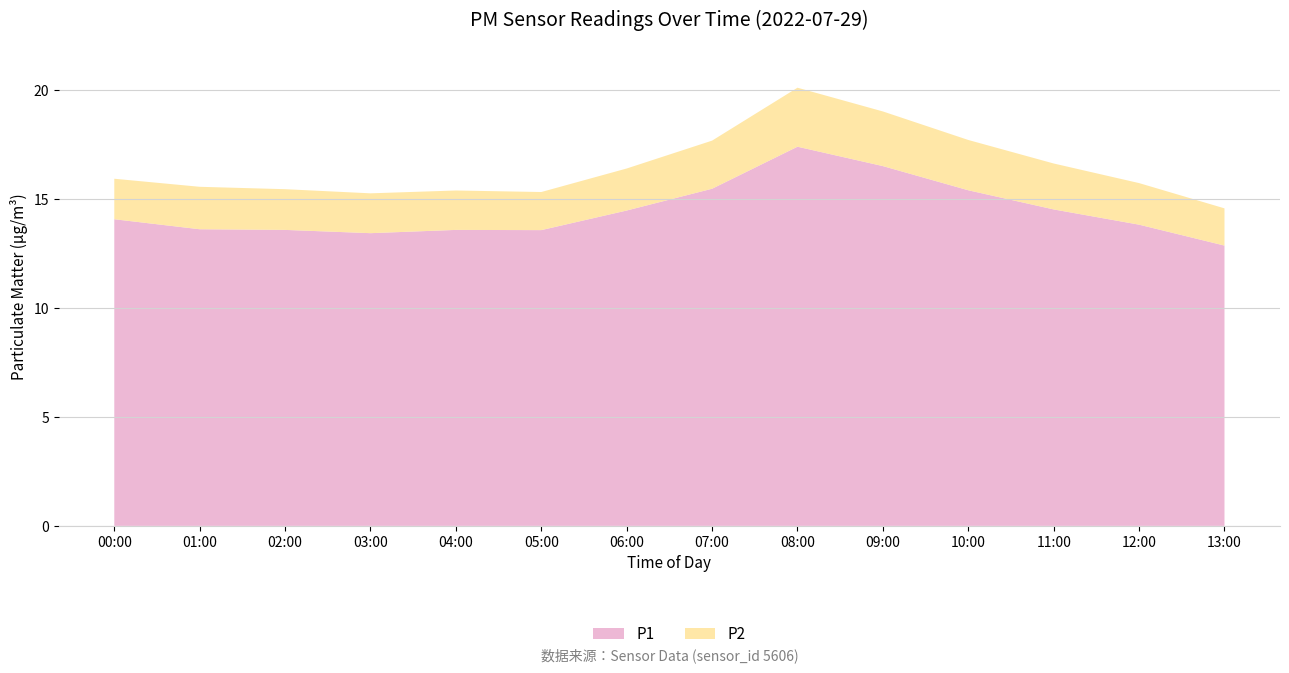

True or false: P1 has a value of 13.6 at 02:00.

True